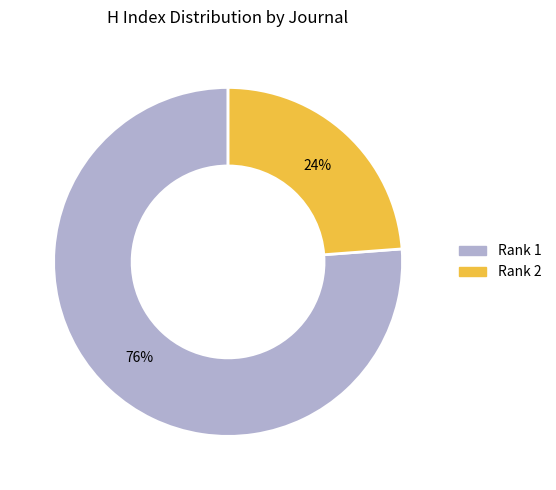

How many segments does this pie chart have?

2